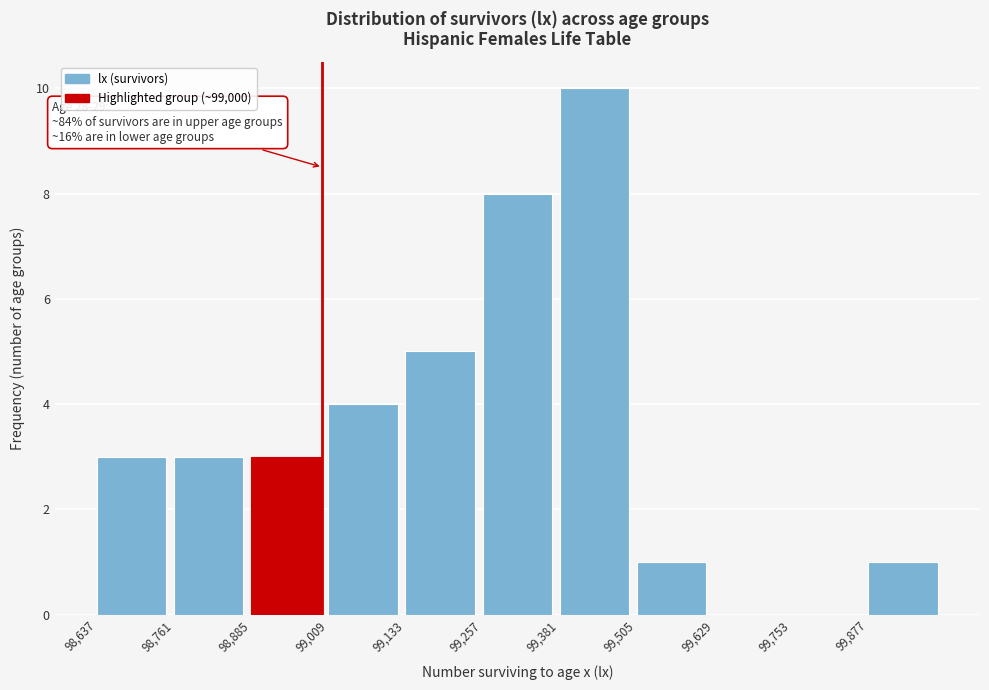

Over which range of the x-axis is the bar tallest?

99380 to 99500